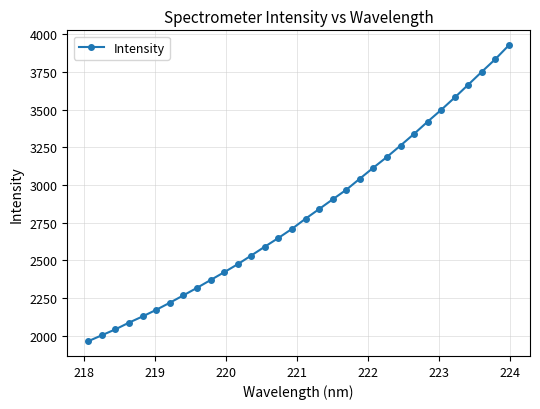

What is the maximum value shown in the chart?

3928.2